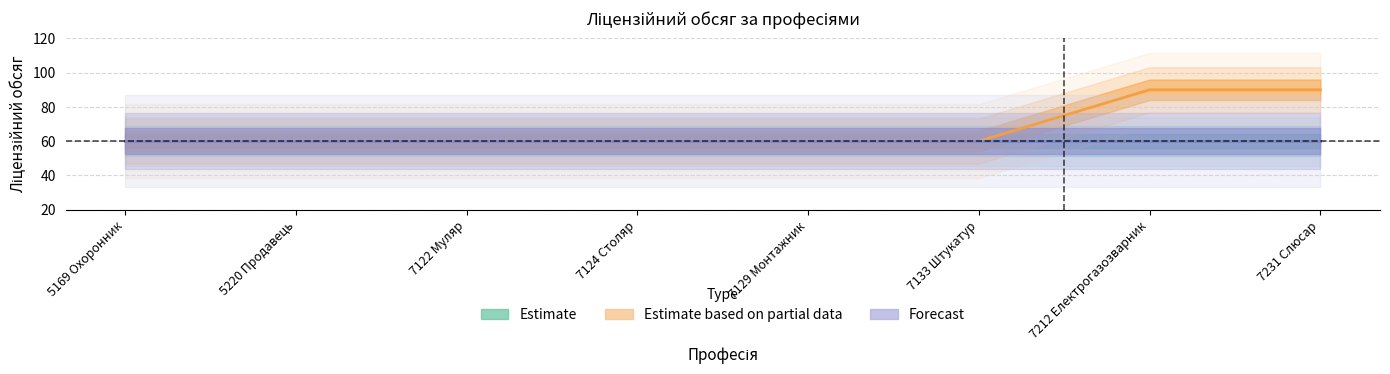

Is the value of Forecast at 7212 Електрогазозварник greater than the value of Estimate at 7231 Слюсар?

No